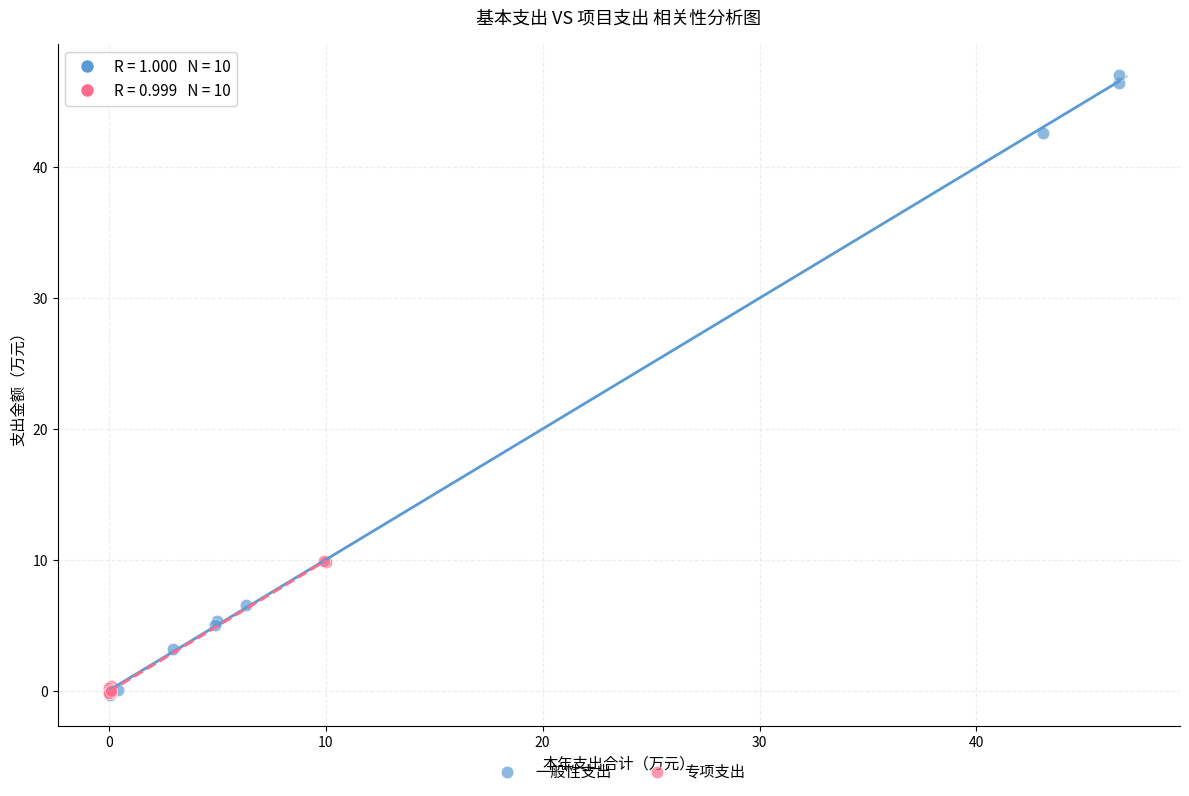

Which series has the widest spread of Y values?

一般性支出